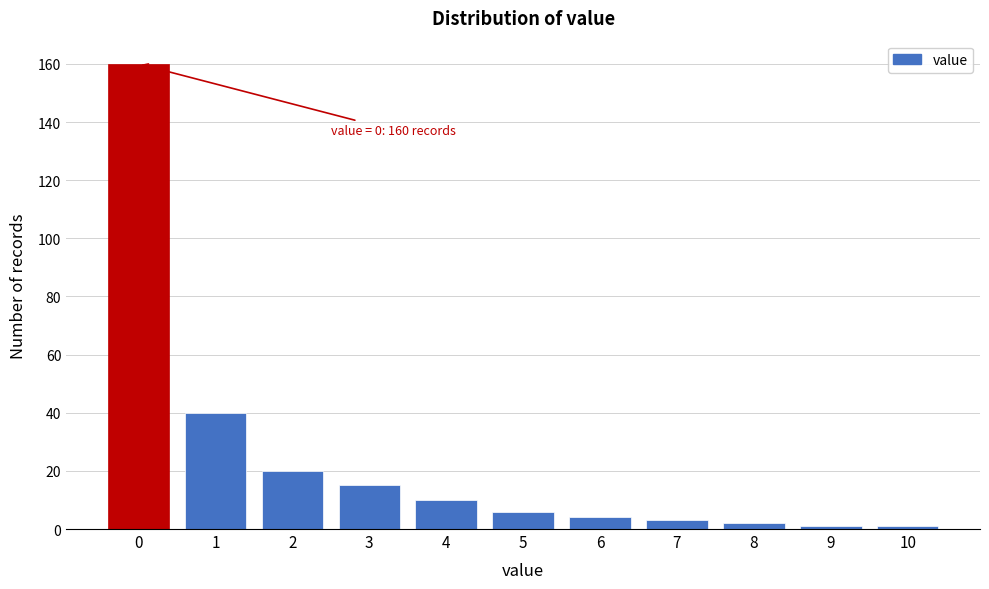

Reading left to right, transcribe all the data shown in this chart.

0=160	1=40	2=20	3=15	4=10	5=6	6=4	7=3	8=2	9=1	10=1